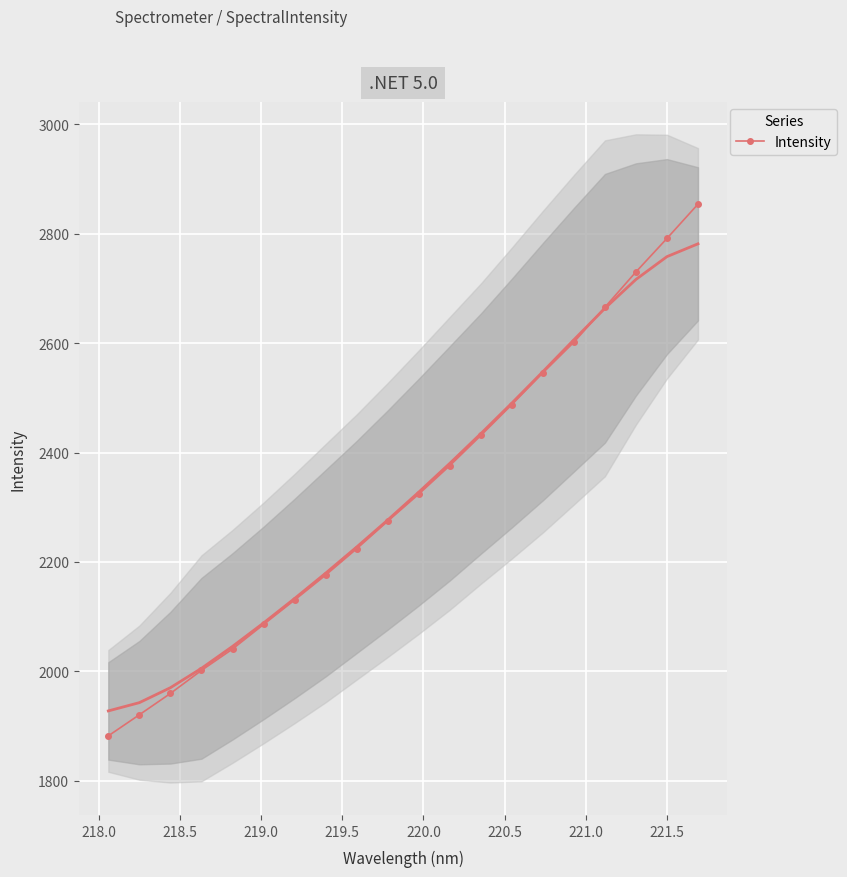

What is the value of the Intensity point at the 19th from the left?

2791.4